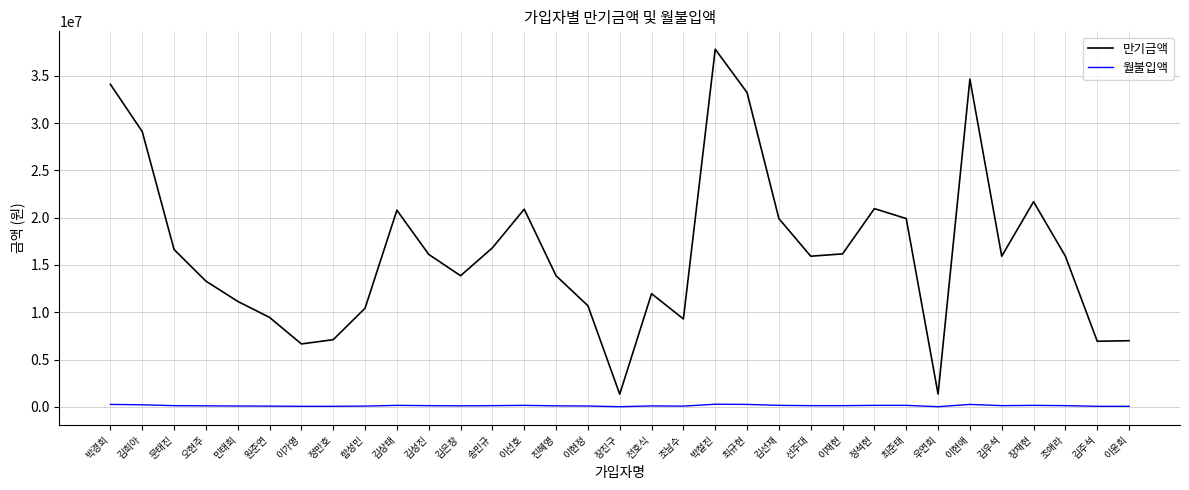

Between 선주대 and 이현애, which series saw the biggest shift?

만기금액